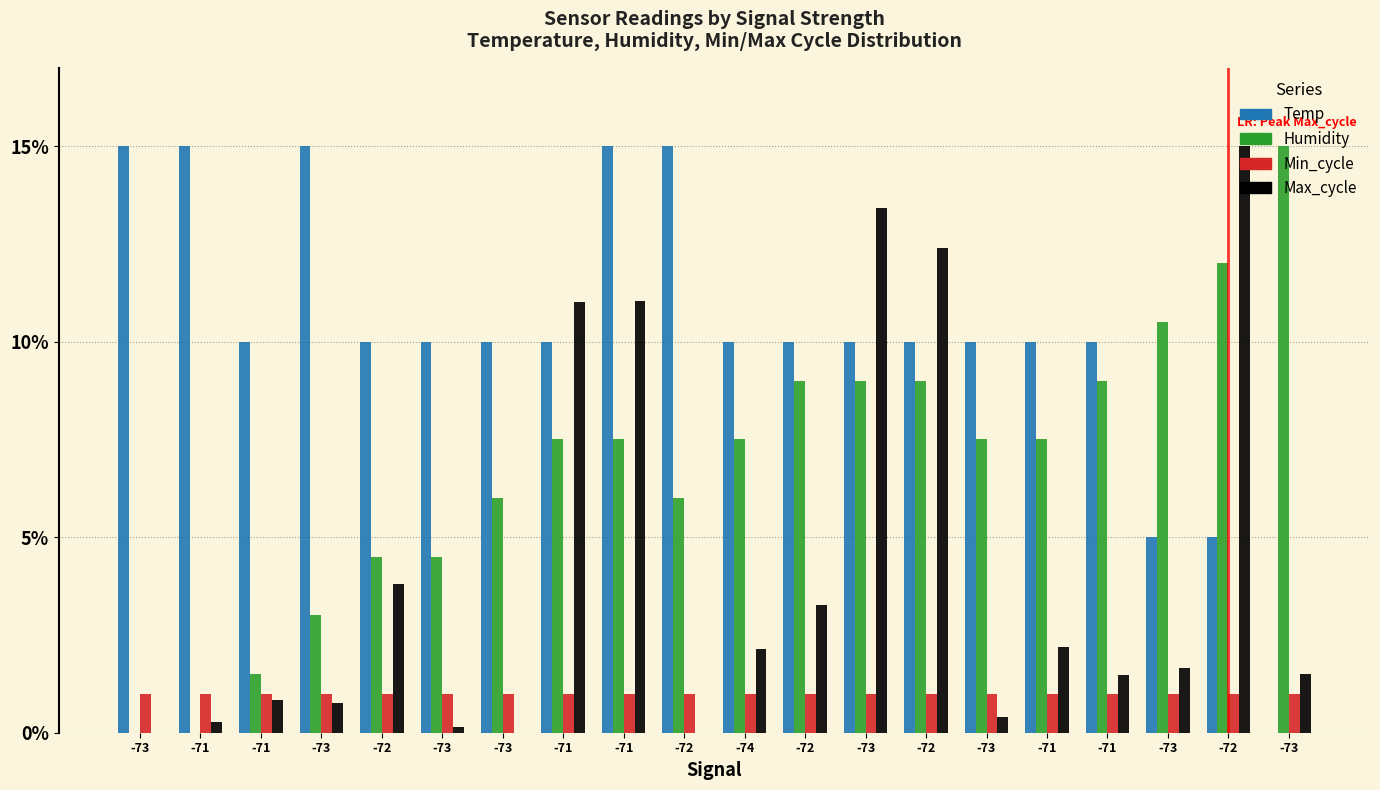

Which series has the widest spread of values?

Temp